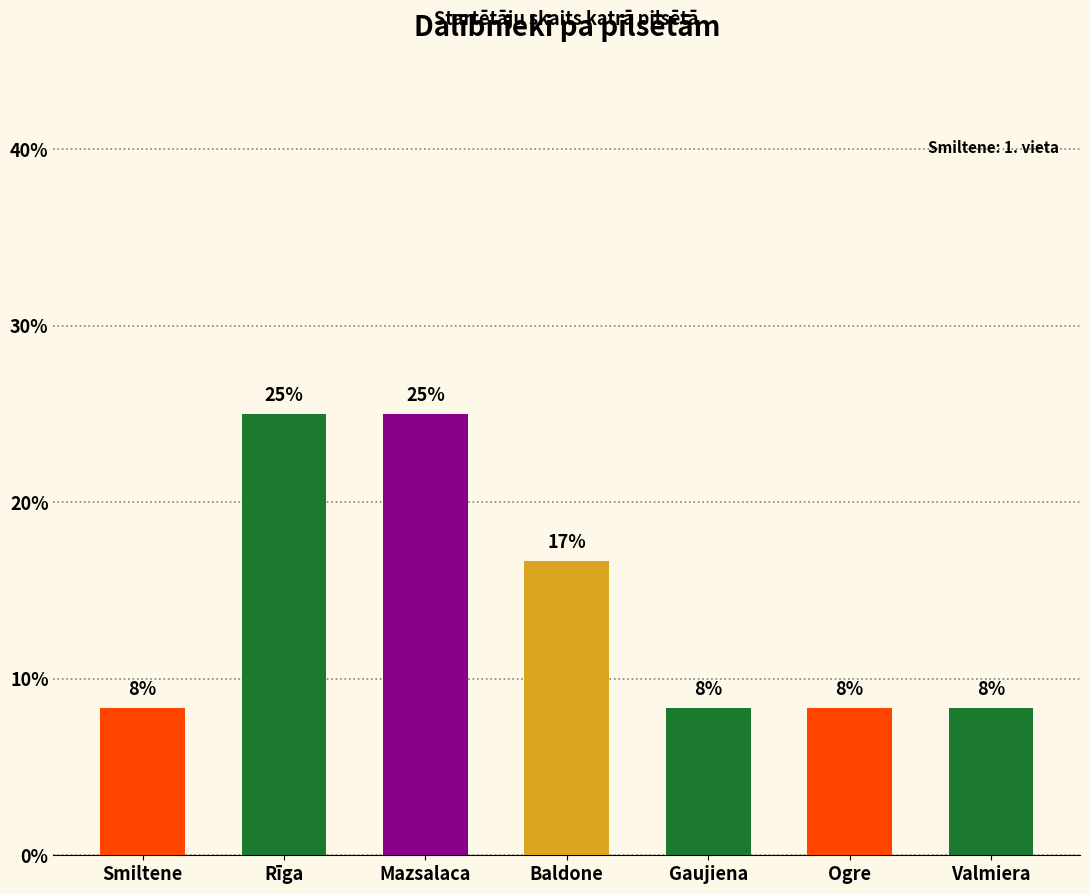

List the labels in order of value, smallest first.

Smiltene, Gaujiena, Ogre, Valmiera, Baldone, Rīga, Mazsalaca